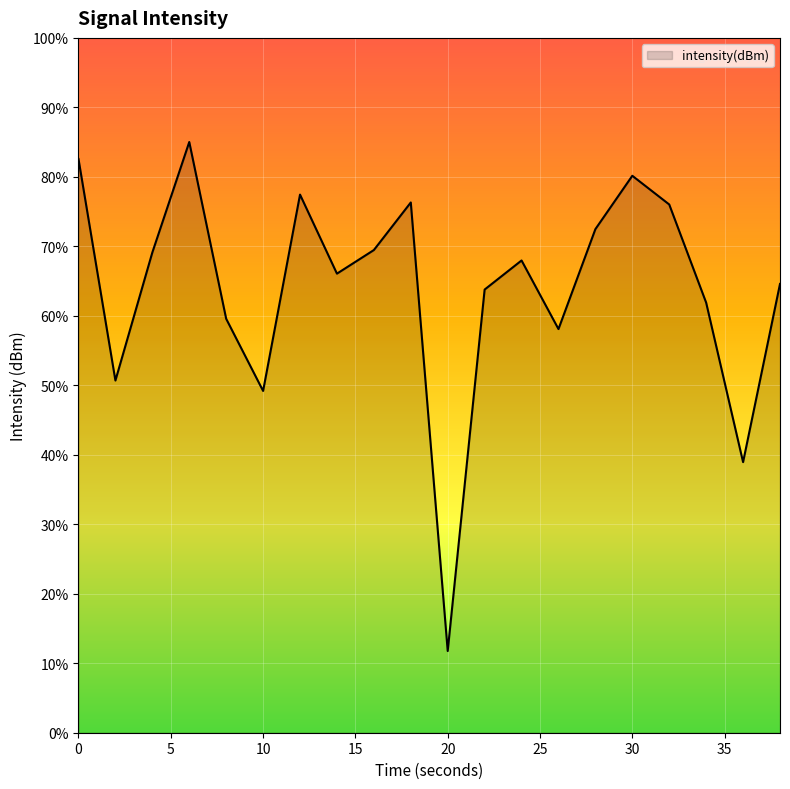

Reading right to left, what are all the values shown in this chart?

38=-124.2	36=-134.4	34=-125.2	32=-119.6	30=-117.9	28=-121.0	26=-126.8	24=-122.8	22=-124.5	20=-145.3	18=-119.5	16=-122.2	14=-123.6	12=-119.0	10=-130.3	8=-126.2	6=-116.0	4=-122.4	2=-129.7	0=-117.0